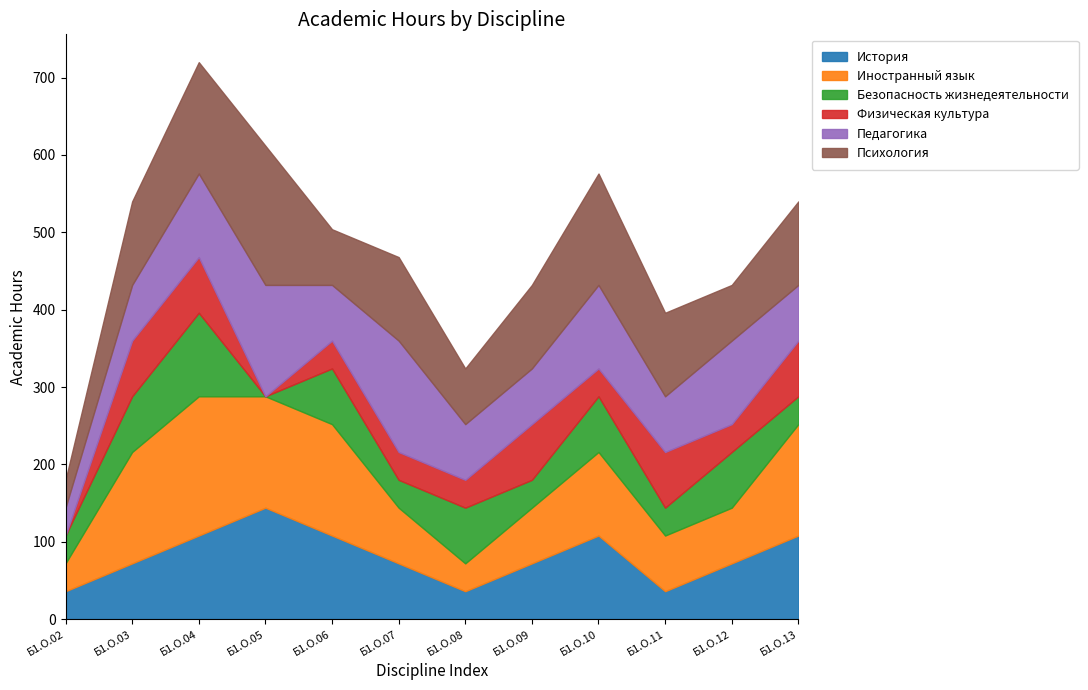

True or false: Педагогика and Безопасность жизнедеятельности cross at least once.

False